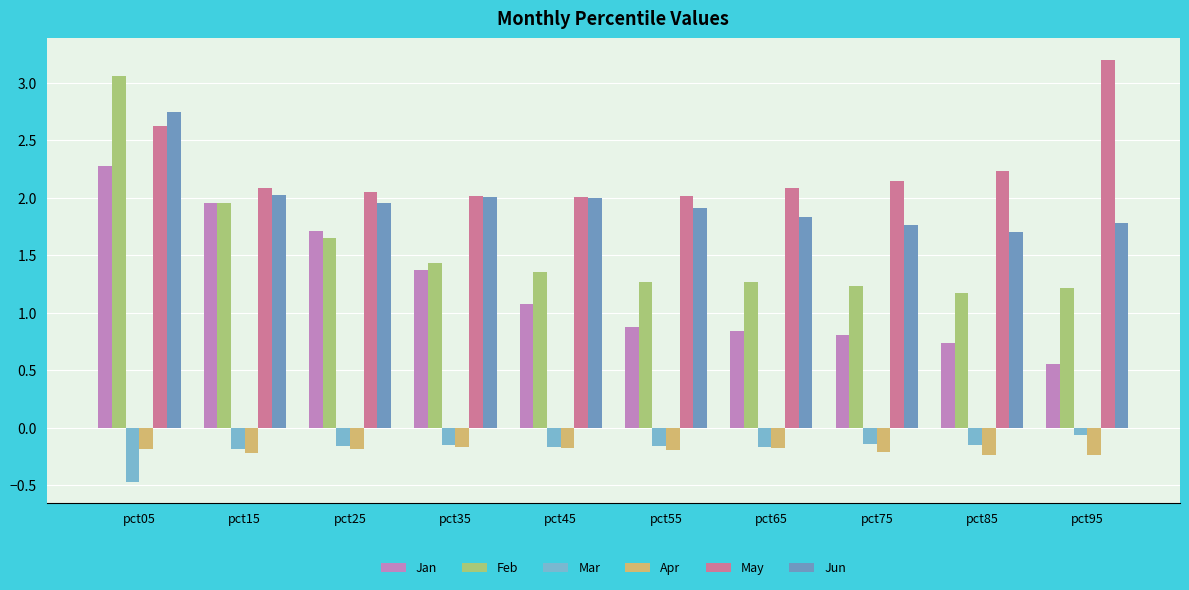

Reading right to left, what are all the values shown in this chart?

Jan: pct95=0.6	pct85=0.7	pct75=0.8	pct65=0.8	pct55=0.9	pct45=1.1	pct35=1.4	pct25=1.7	pct15=2.0	pct05=2.3
Feb: pct95=1.2	pct85=1.2	pct75=1.2	pct65=1.3	pct55=1.3	pct45=1.4	pct35=1.4	pct25=1.6	pct15=2.0	pct05=3.1
Mar: pct95=-0.1	pct85=-0.2	pct75=-0.1	pct65=-0.2	pct55=-0.2	pct45=-0.2	pct35=-0.1	pct25=-0.2	pct15=-0.2	pct05=-0.5
Apr: pct95=-0.2	pct85=-0.2	pct75=-0.2	pct65=-0.2	pct55=-0.2	pct45=-0.2	pct35=-0.2	pct25=-0.2	pct15=-0.2	pct05=-0.2
May: pct95=3.2	pct85=2.2	pct75=2.1	pct65=2.1	pct55=2.0	pct45=2.0	pct35=2.0	pct25=2.1	pct15=2.1	pct05=2.6
Jun: pct95=1.8	pct85=1.7	pct75=1.8	pct65=1.8	pct55=1.9	pct45=2.0	pct35=2.0	pct25=2.0	pct15=2.0	pct05=2.7